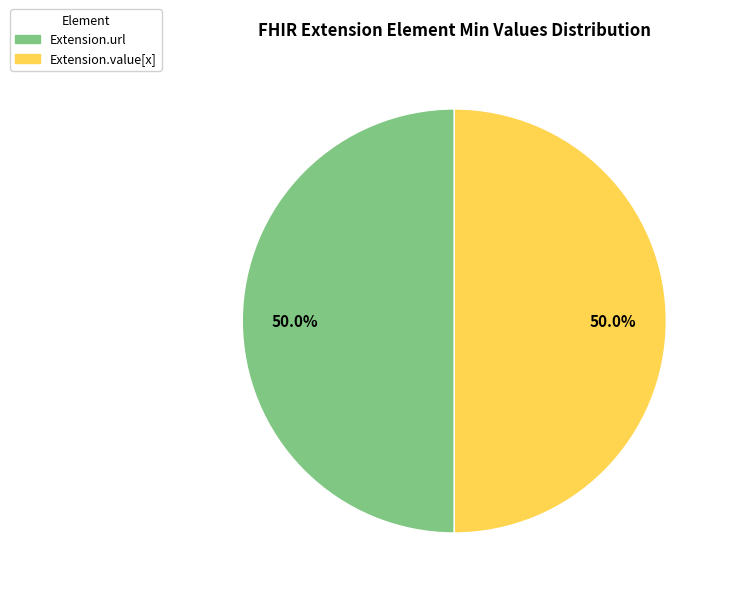

Is the sum of Extension.value[x] and Extension.url greater than half?

Yes